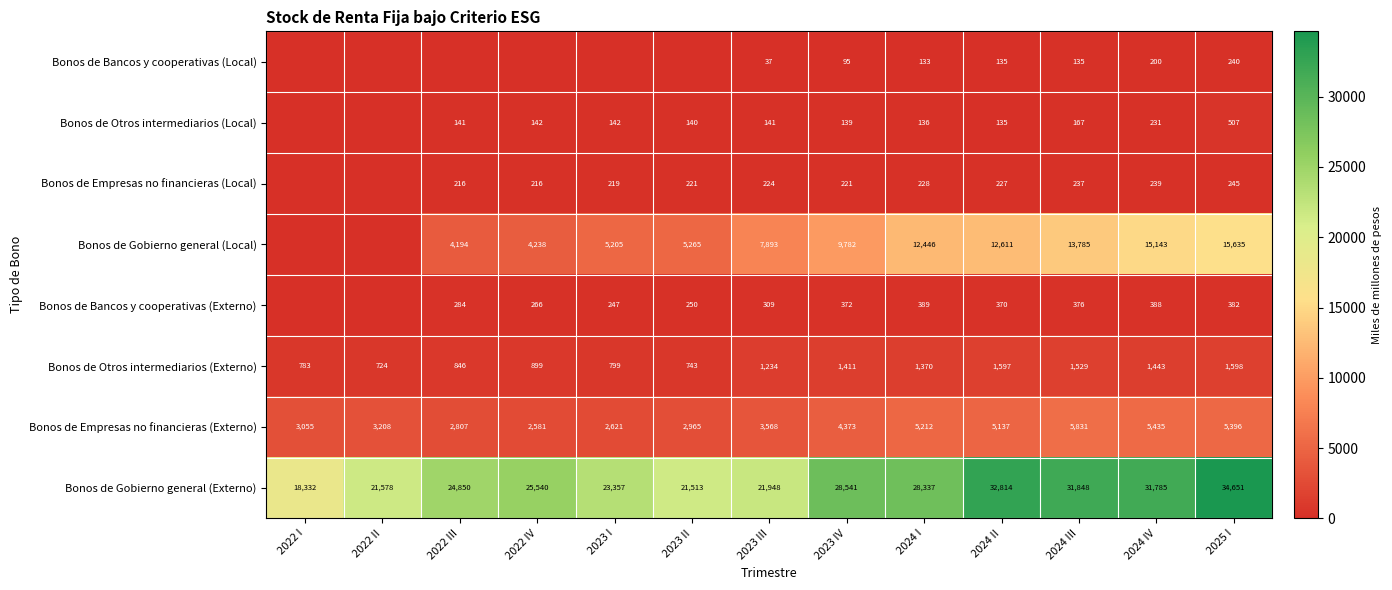

What is the spread (max minus min) of values at 2023 III?

21911